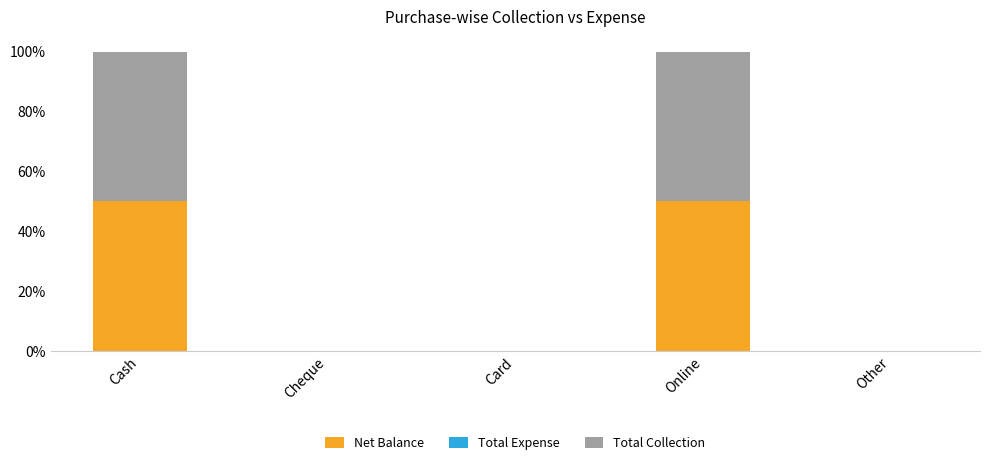

Which has a higher value, Other or Online?

Online